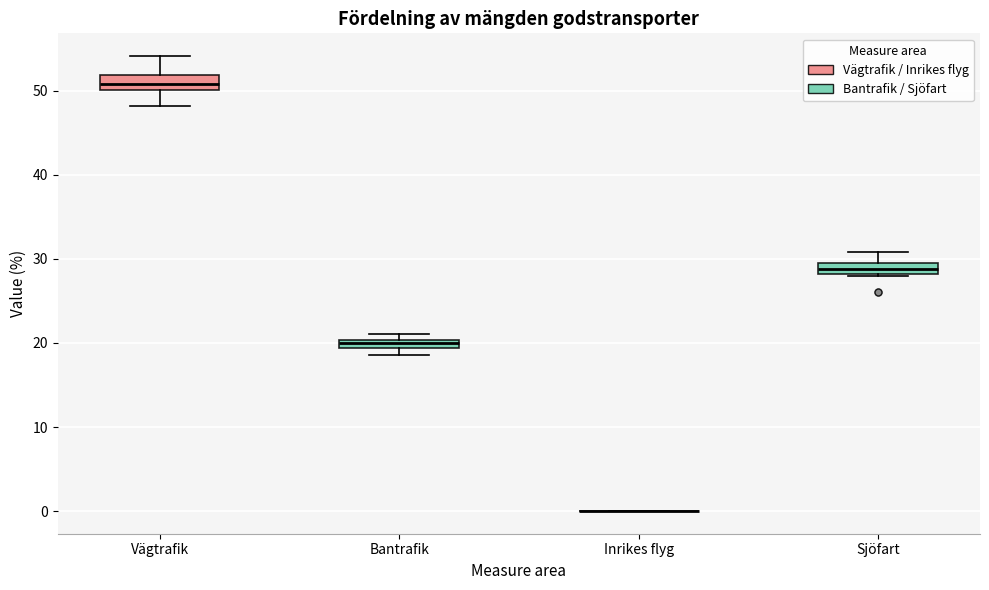

Where is the lower edge of the box for Sjöfart on the y-axis? The values are not printed on the chart, so give them approximately, as read against the axis.

28